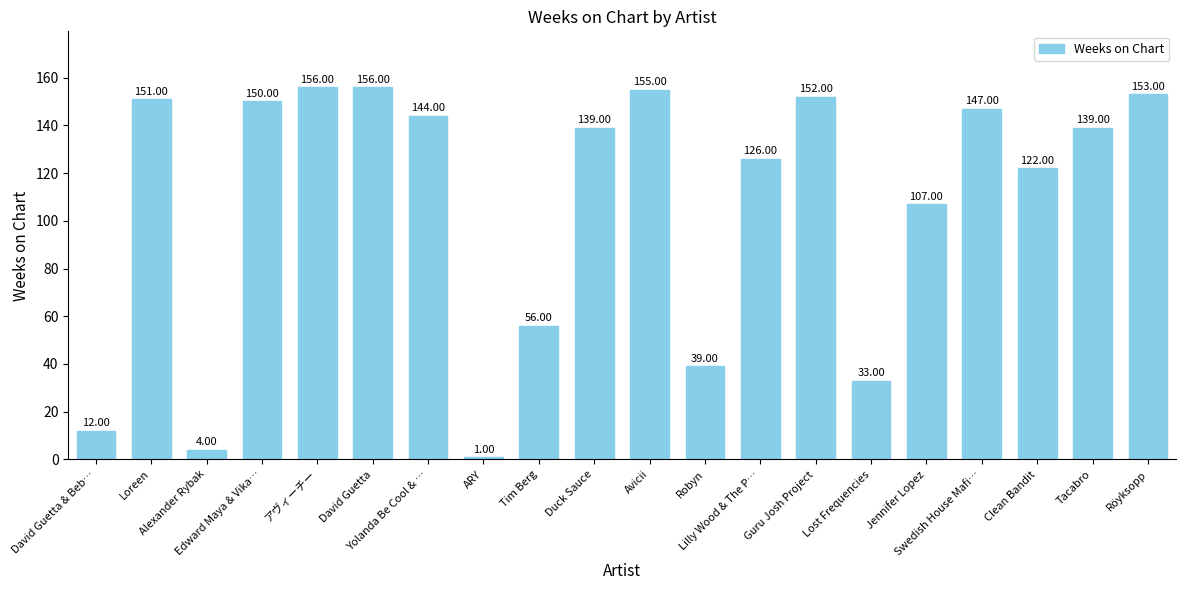

At which label does the data first exceed 139?

Loreen